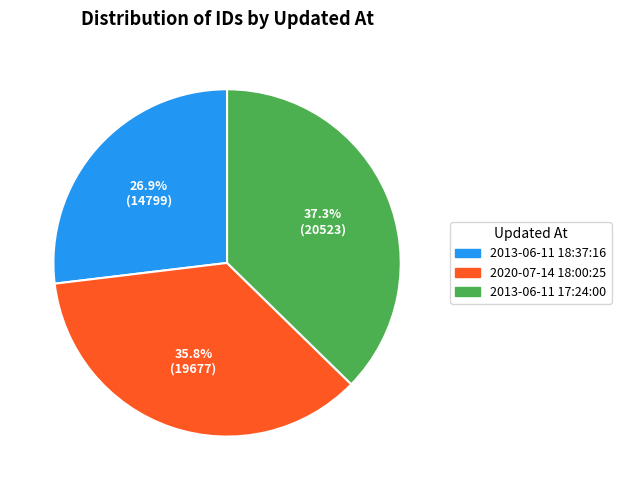

Does any single category account for the majority?

No